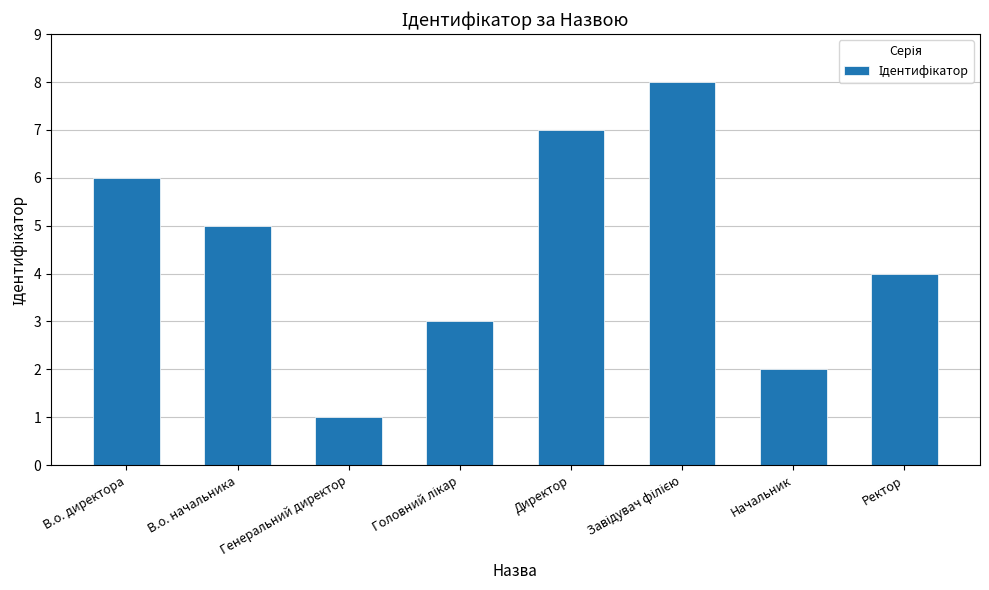

What is the difference between the values at Генеральний директор and Ректор?

3